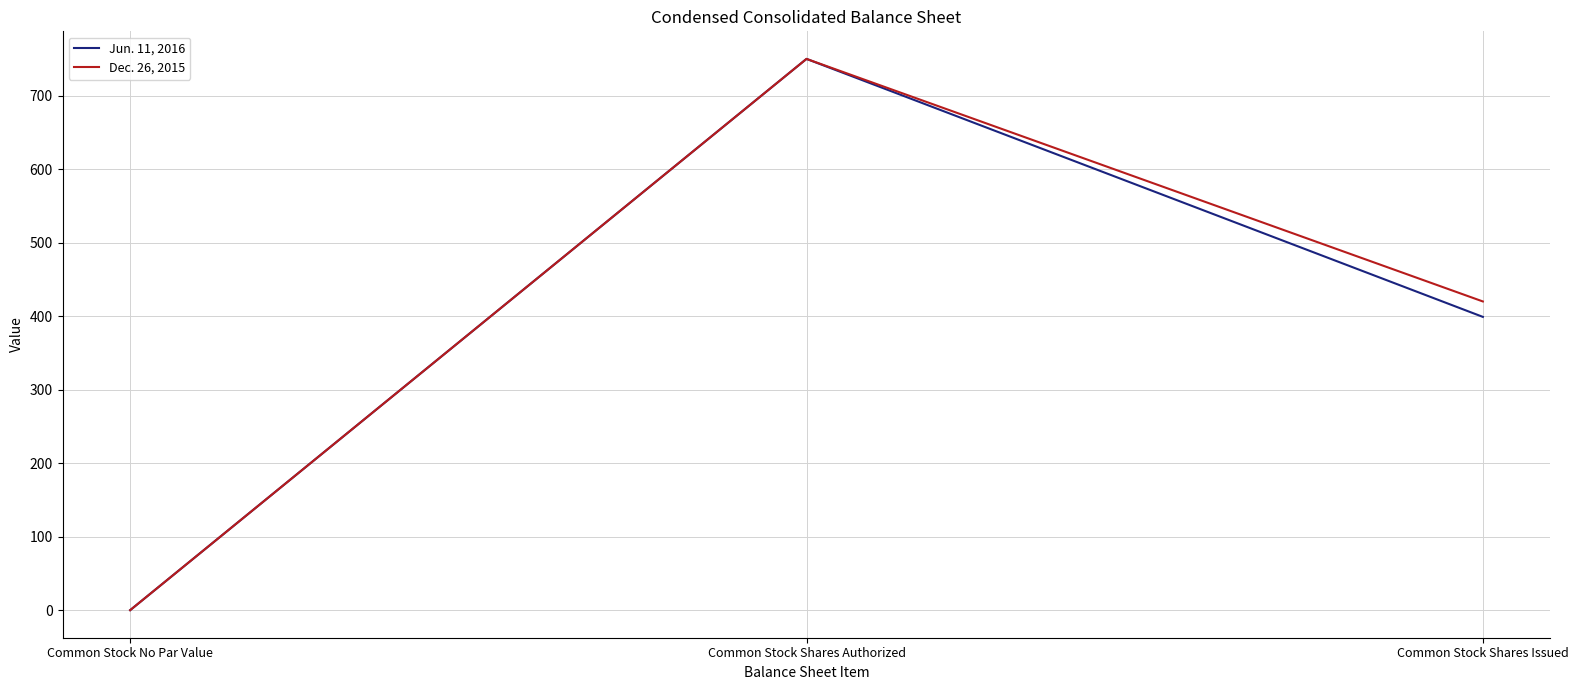

Rank the categories by Jun. 11, 2016 value from highest to lowest.

Common Stock Shares Authorized, Common Stock Shares Issued, Common Stock No Par Value